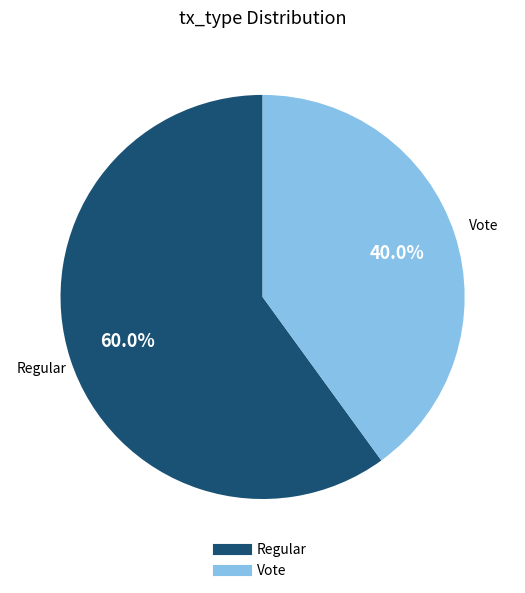

Does any single category account for the majority?

Yes